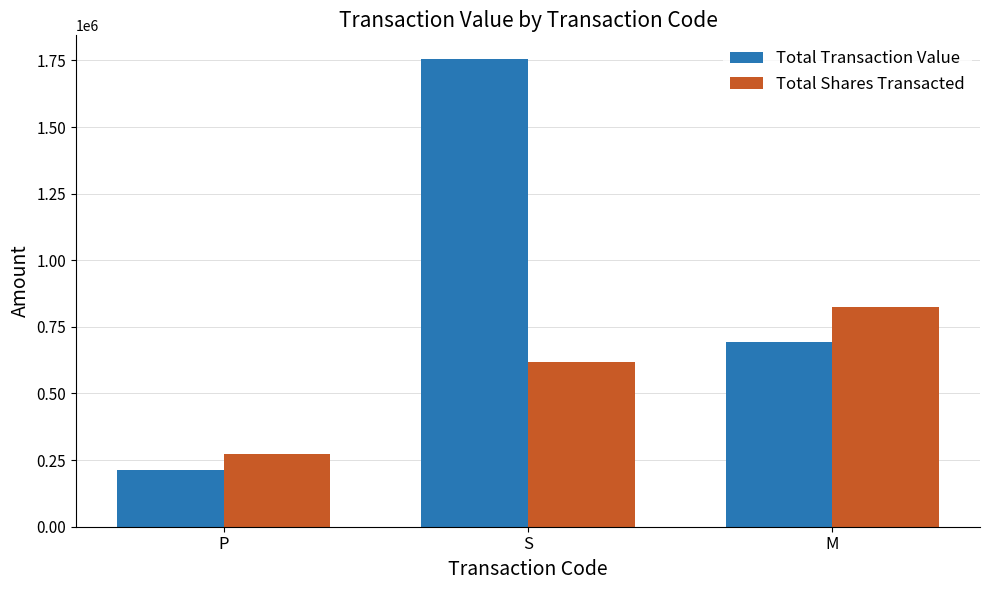

What is the approximate value of Total Shares Transacted at S?

617600